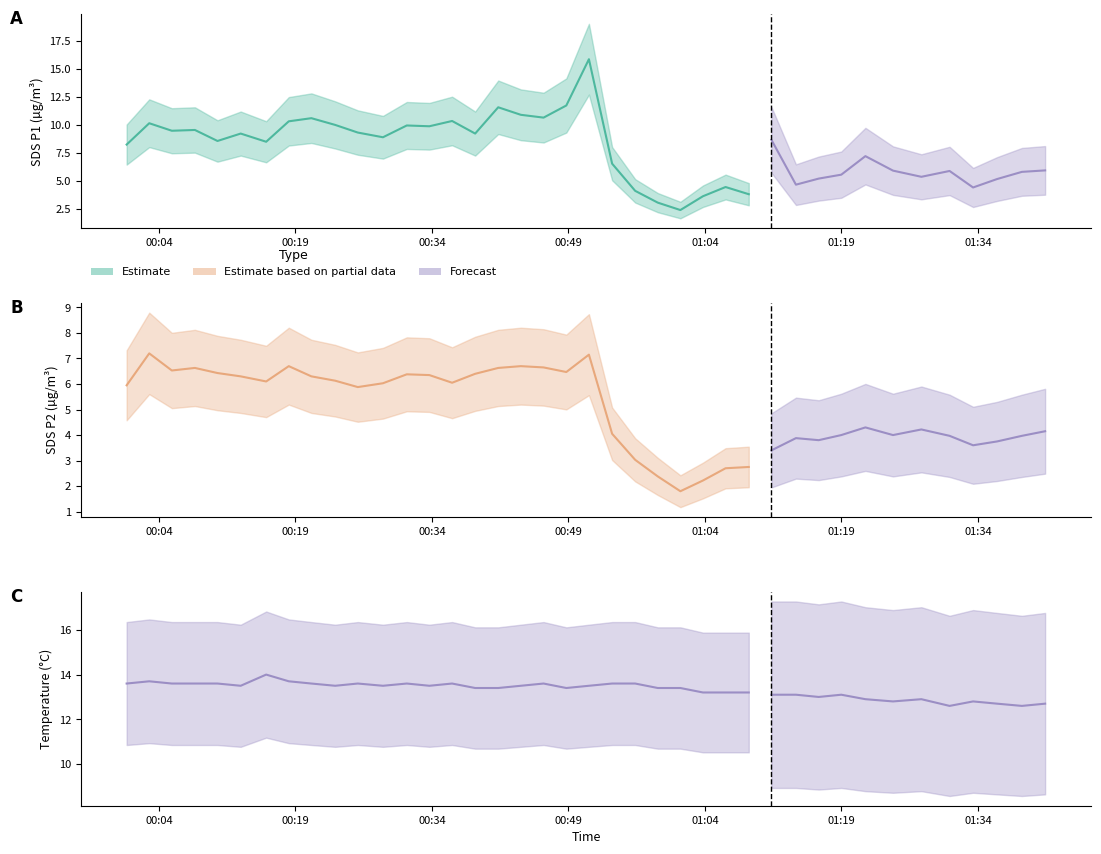

What is the average value of the SDS_P1 series?

7.8